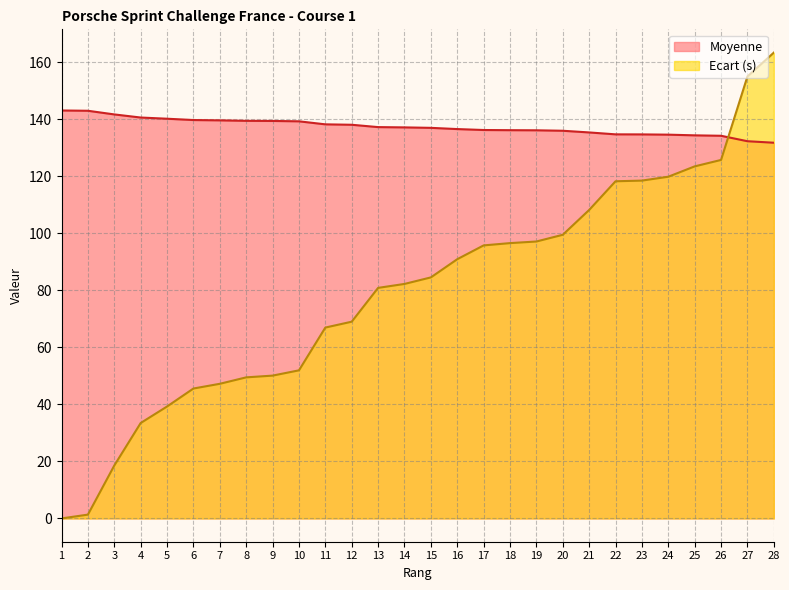

What is the minimum value for Moyenne?

131.8